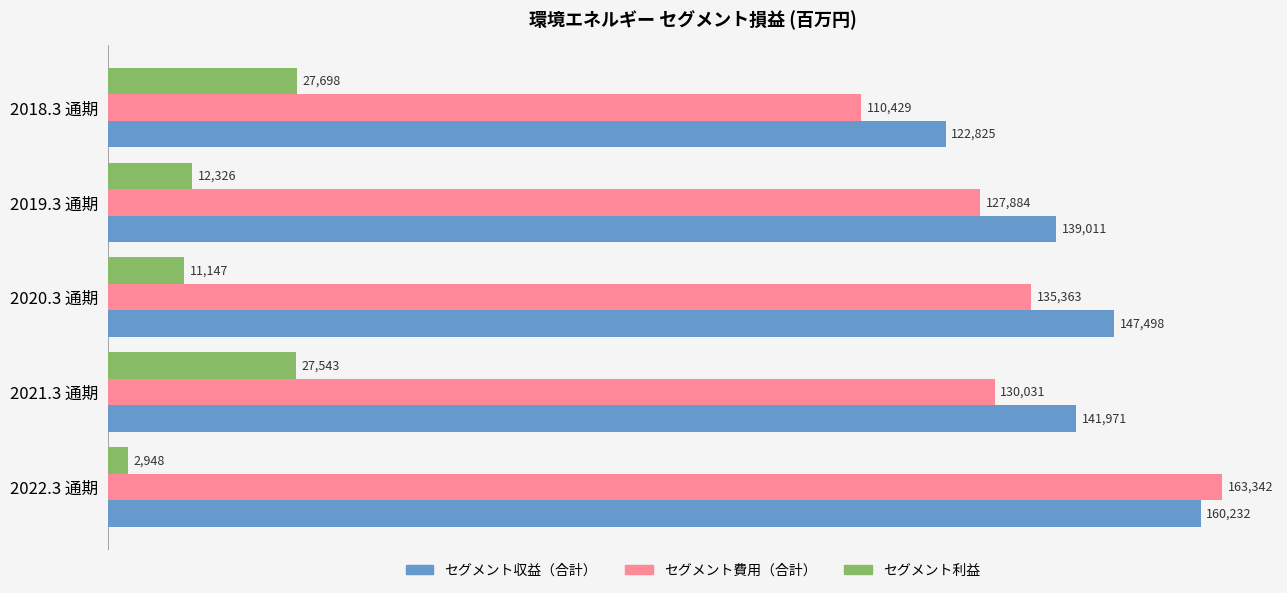

At how many categories does at least one series exceed 20917?

5